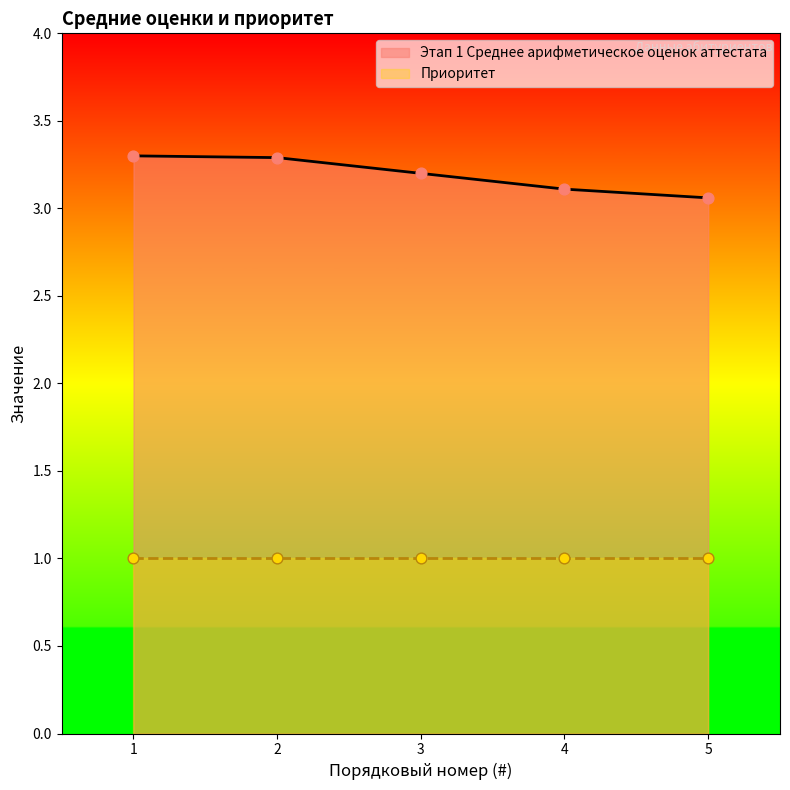

Approximately how many times larger is the value at 5 compared to 4?

1.0